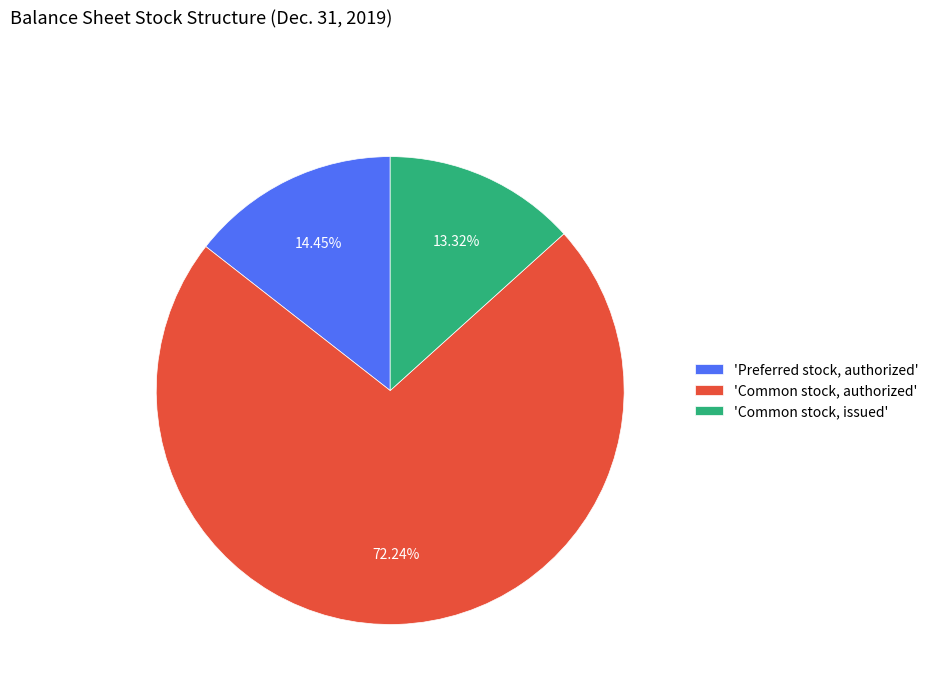

Approximately how many times larger is the value at 'Common stock, authorized' compared to 'Common stock, issued'?

5.4